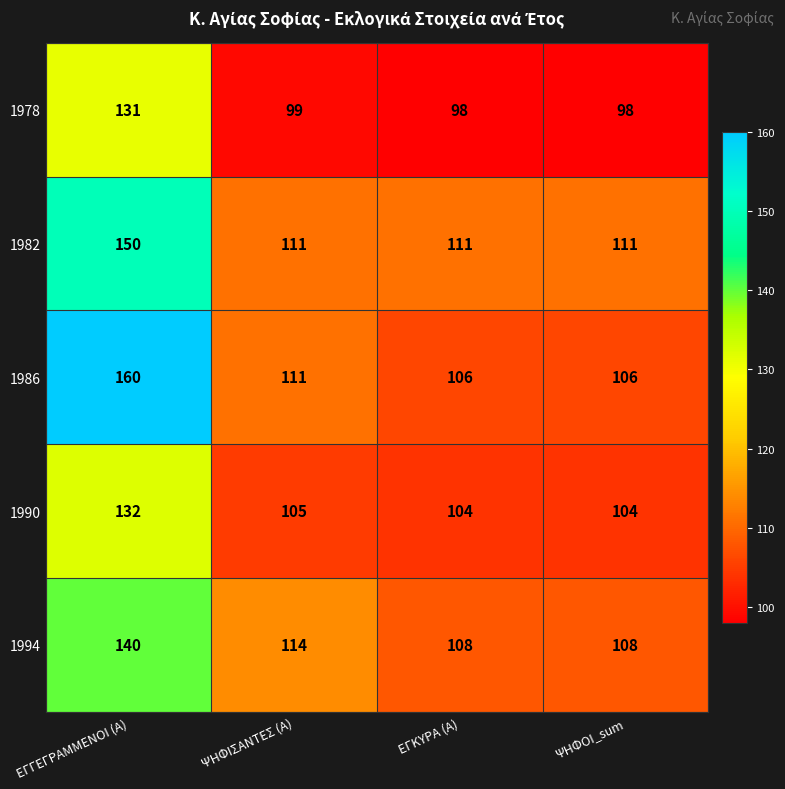

What is the total value across all series at ΨΗΦΙΣΑΝΤΕΣ (Α)?

540